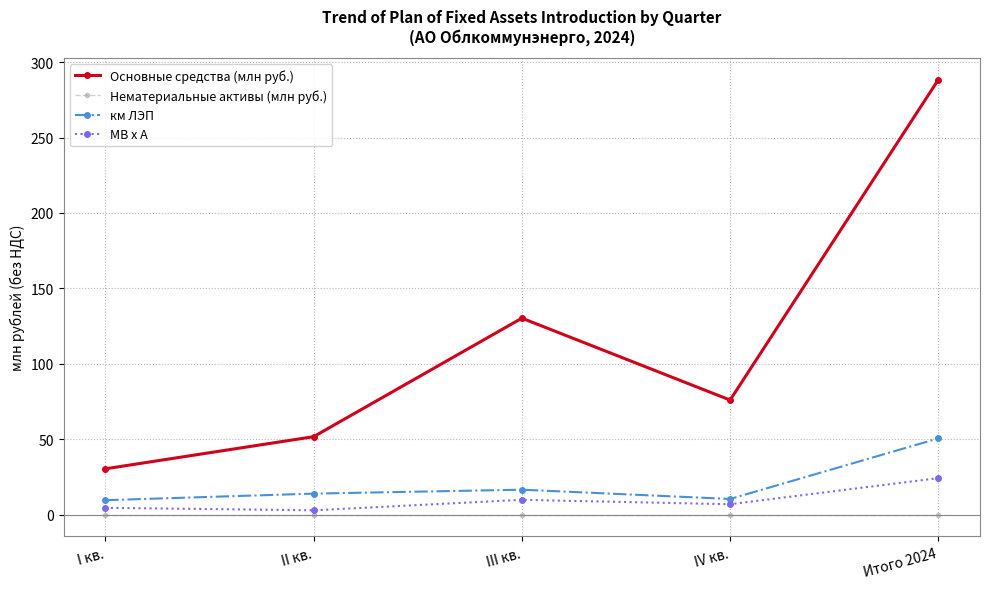

How many lines are shown in the chart?

4